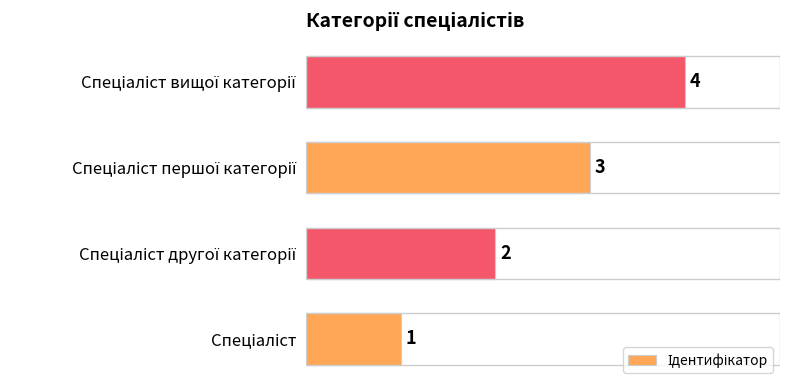

Count the number of categories in the chart.

4